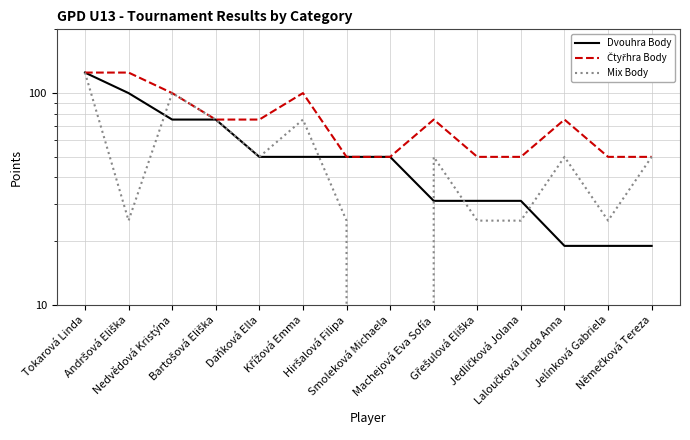

How many lines are shown in the chart?

3